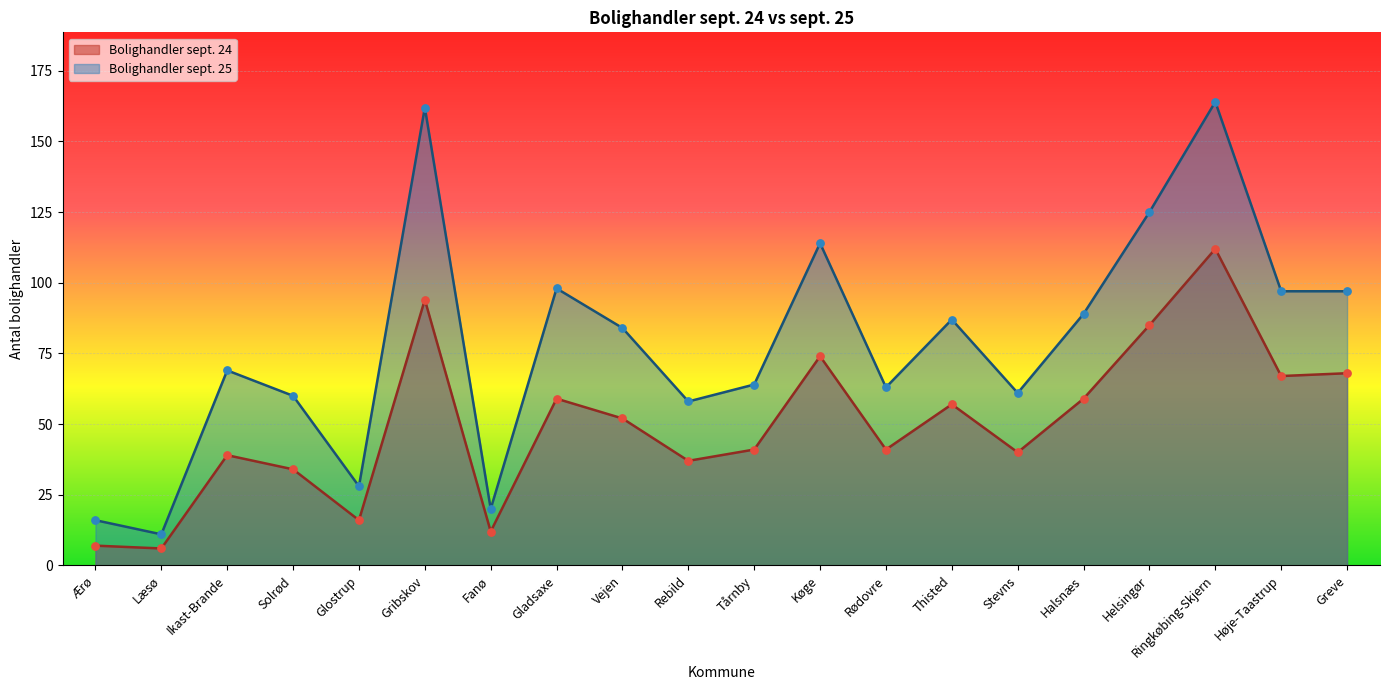

What are all the series names shown in the legend?

Bolighandler sept. 24, Bolighandler sept. 25